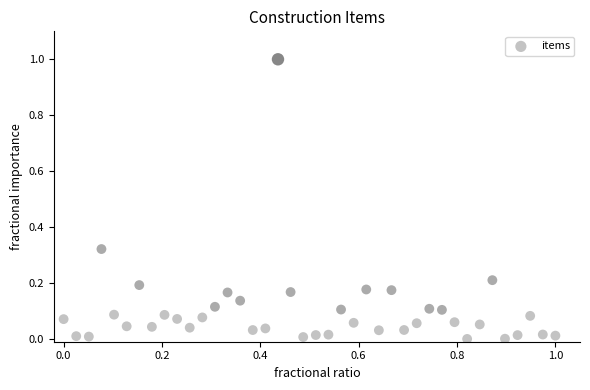

What is the range of X values (max minus min)?

1.0